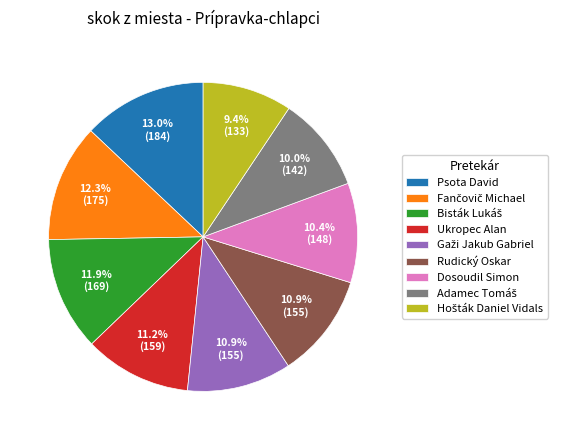

Does any single category account for the majority?

No